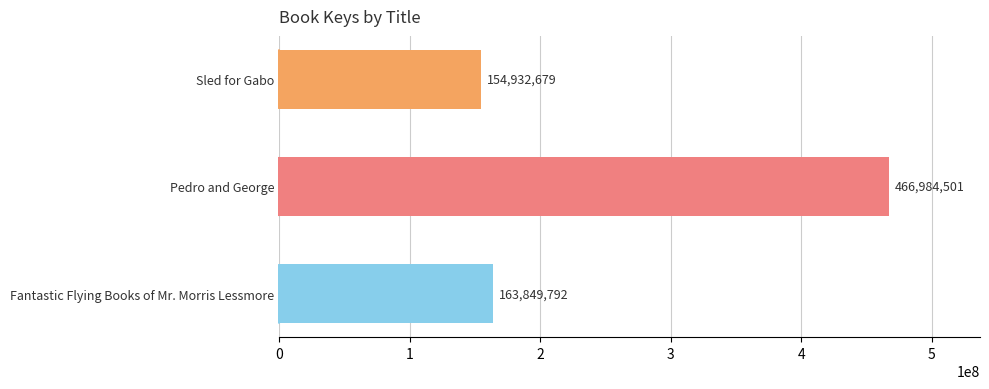

What is the sum of the values at Sled for Gabo and Fantastic Flying Books of Mr. Morris Lessmore?

318782471